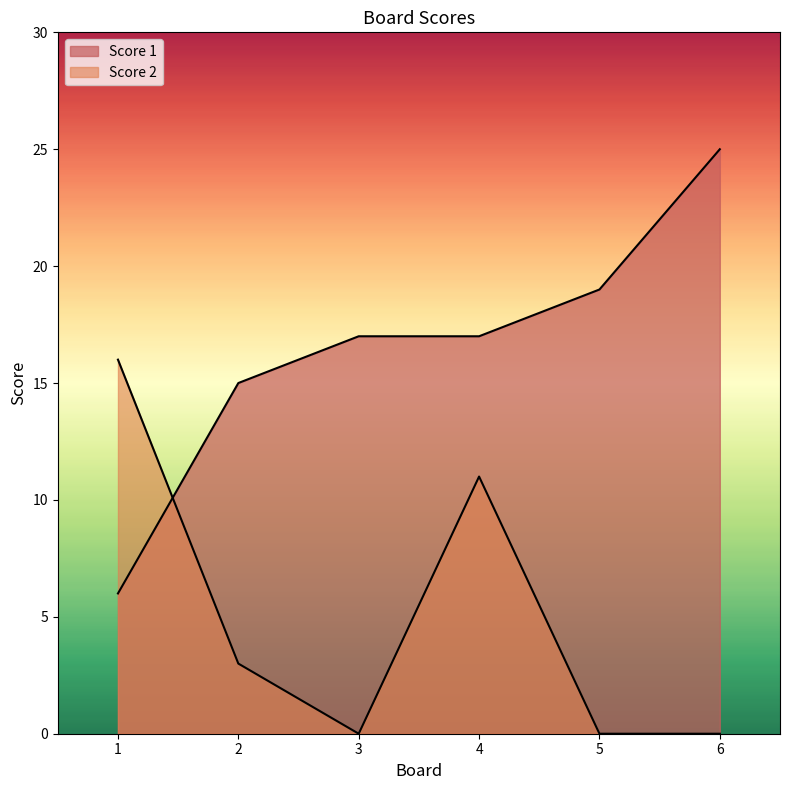

At which label does Score 1 first exceed 17?

5